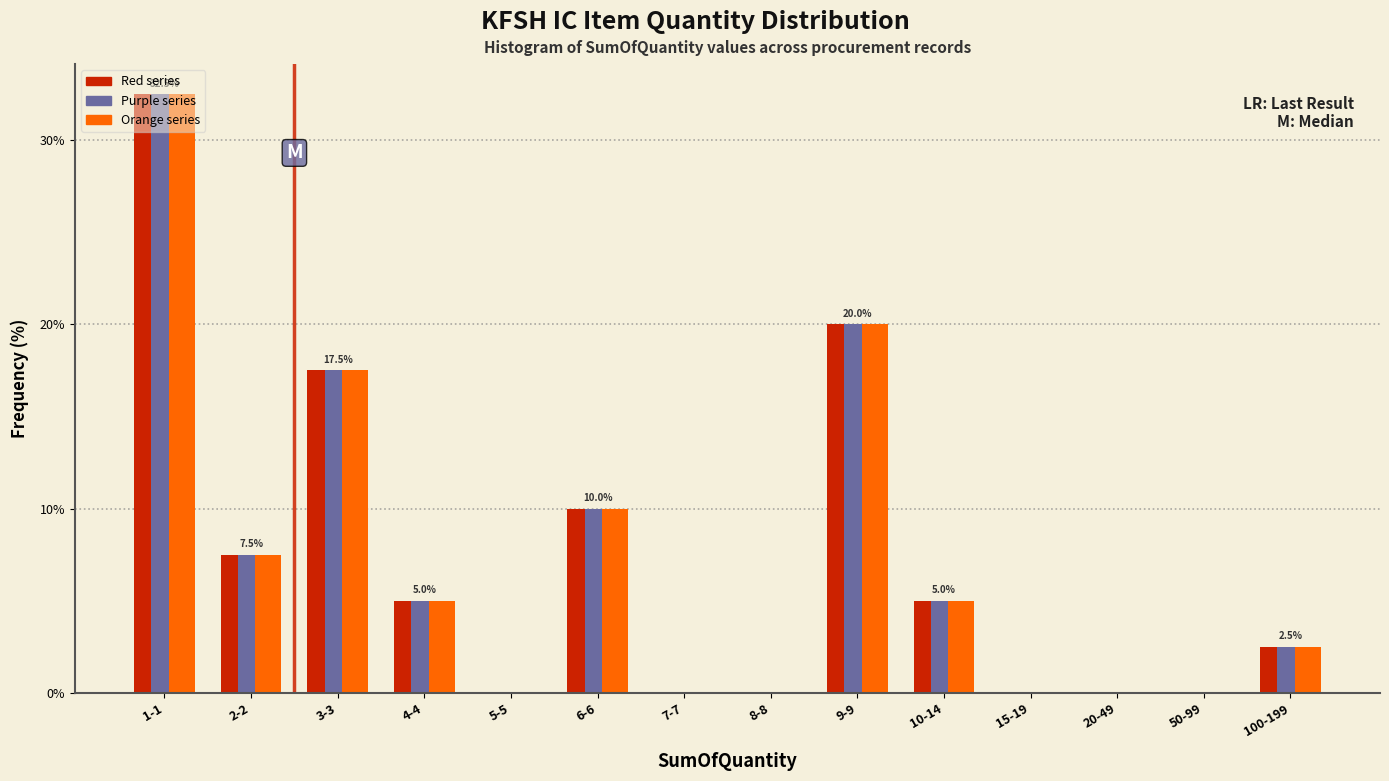

What is the highest value of the Red series series?

32.5